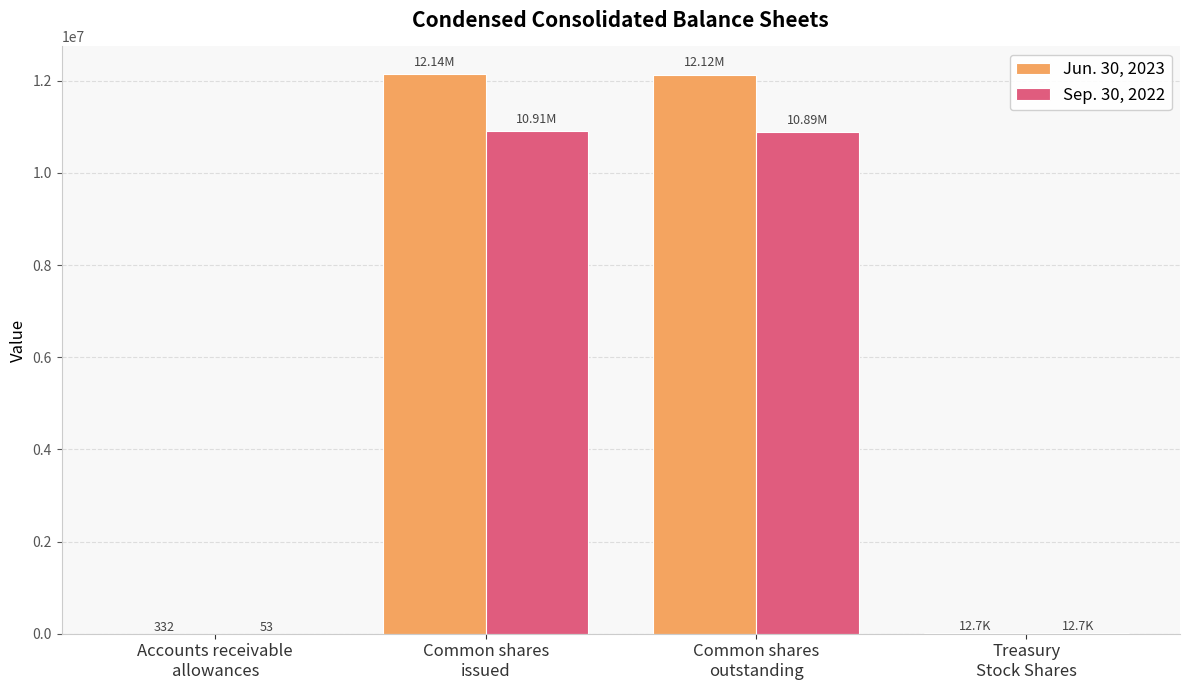

Which series has the largest total across all categories?

Jun. 30, 2023